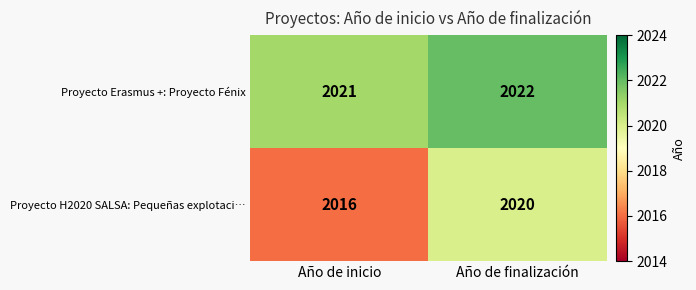

What is the difference between the Proyecto H2020 SALSA: Pequeñas explotaci… values at Año de inicio and Año de finalización?

4